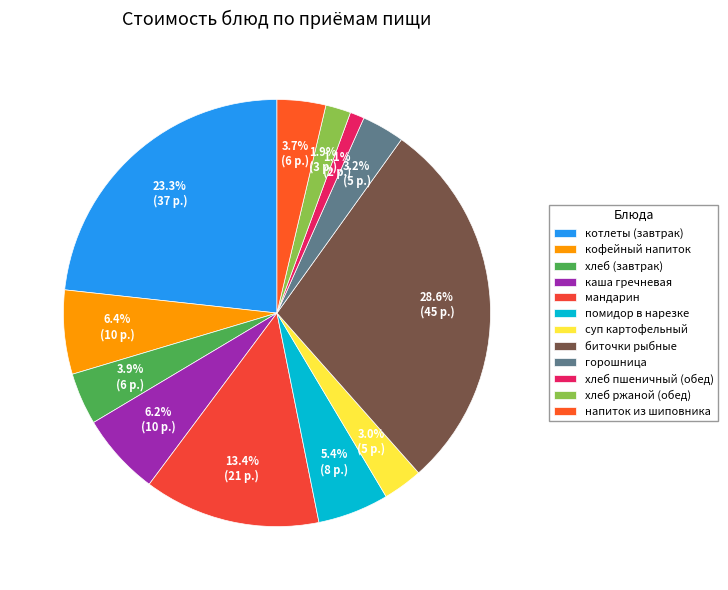

Is the sum of кофейный напиток and котлеты (завтрак) greater than half?

No